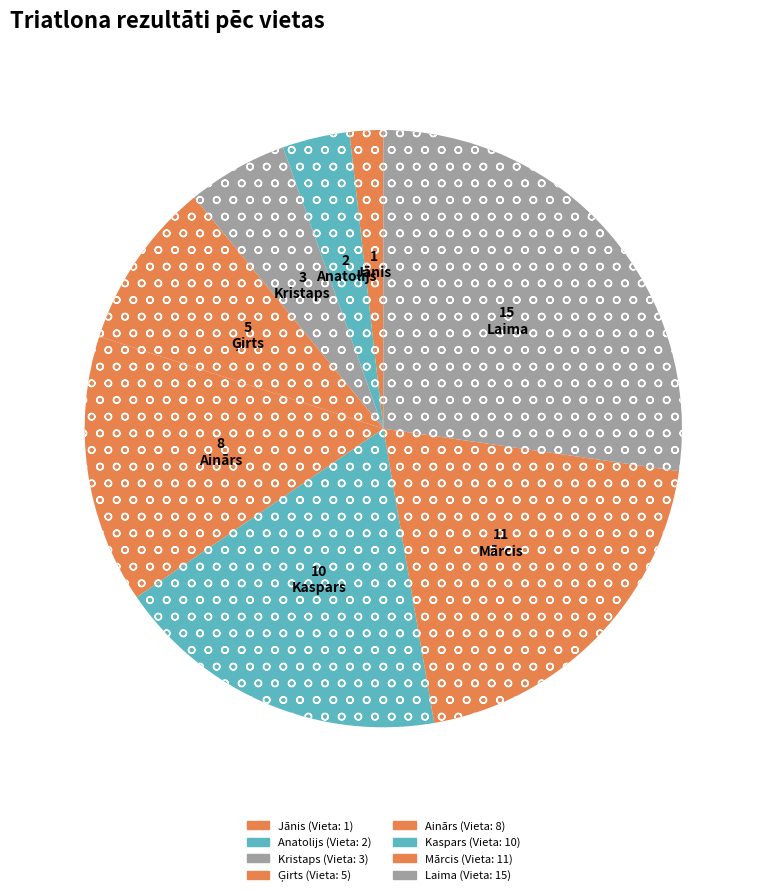

Is Anatolijs the majority of the pie?

No